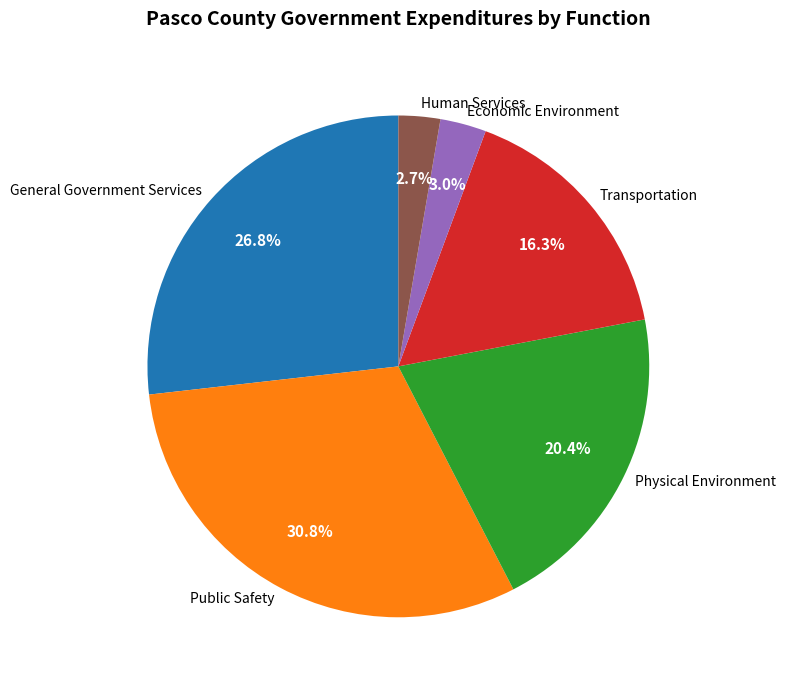

Count the number of slices in the pie.

6